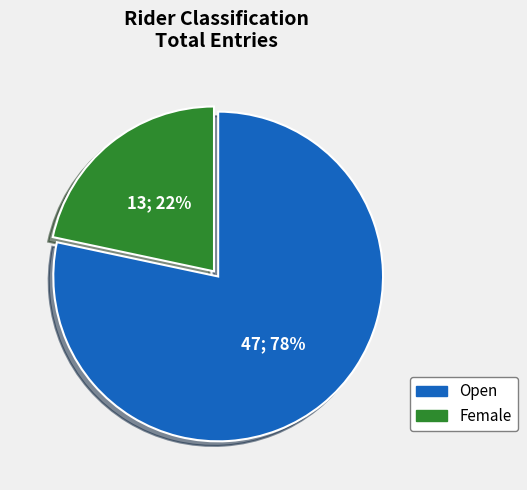

Is it true that Female is 22% of the pie?

True